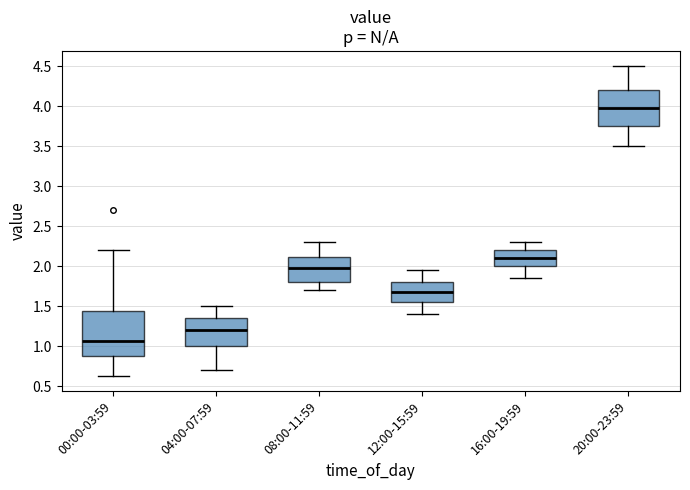

Reading left to right, read every box against the y-axis: the position of its median line, the range the box covers, and the ends of its whiskers. The values are not printed on the chart, so give them approximately, as read against the axis.

00:00-03:59: median 1.05, box 0.90 to 1.45, whiskers 0.65 to 2.20
04:00-07:59: median 1.20, box 1.00 to 1.35, whiskers 0.70 to 1.50
08:00-11:59: median 2.00, box 1.80 to 2.10, whiskers 1.70 to 2.30
12:00-15:59: median 1.70, box 1.55 to 1.80, whiskers 1.40 to 1.95
16:00-19:59: median 2.10, box 2.00 to 2.20, whiskers 1.85 to 2.30
20:00-23:59: median 4.00, box 3.75 to 4.20, whiskers 3.50 to 4.50